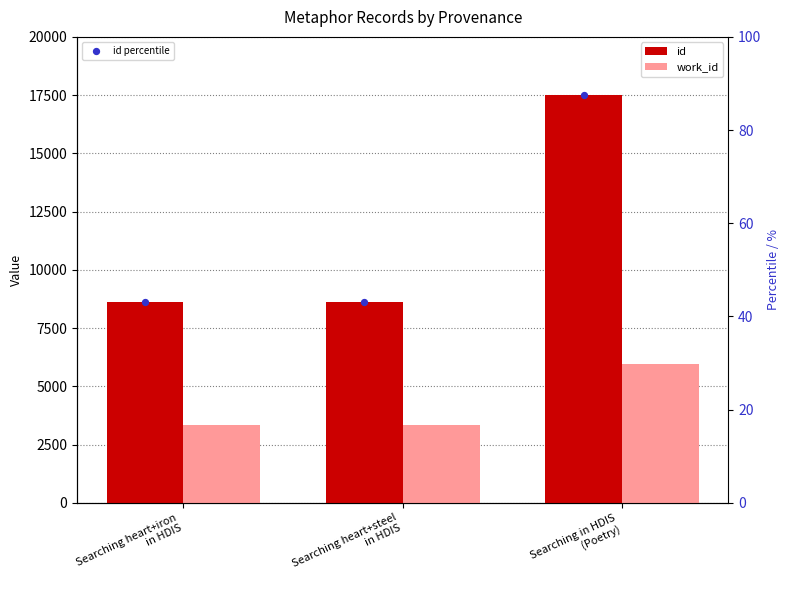

What is the total value across all series at Searching in HDIS
(Poetry)?

23586.6